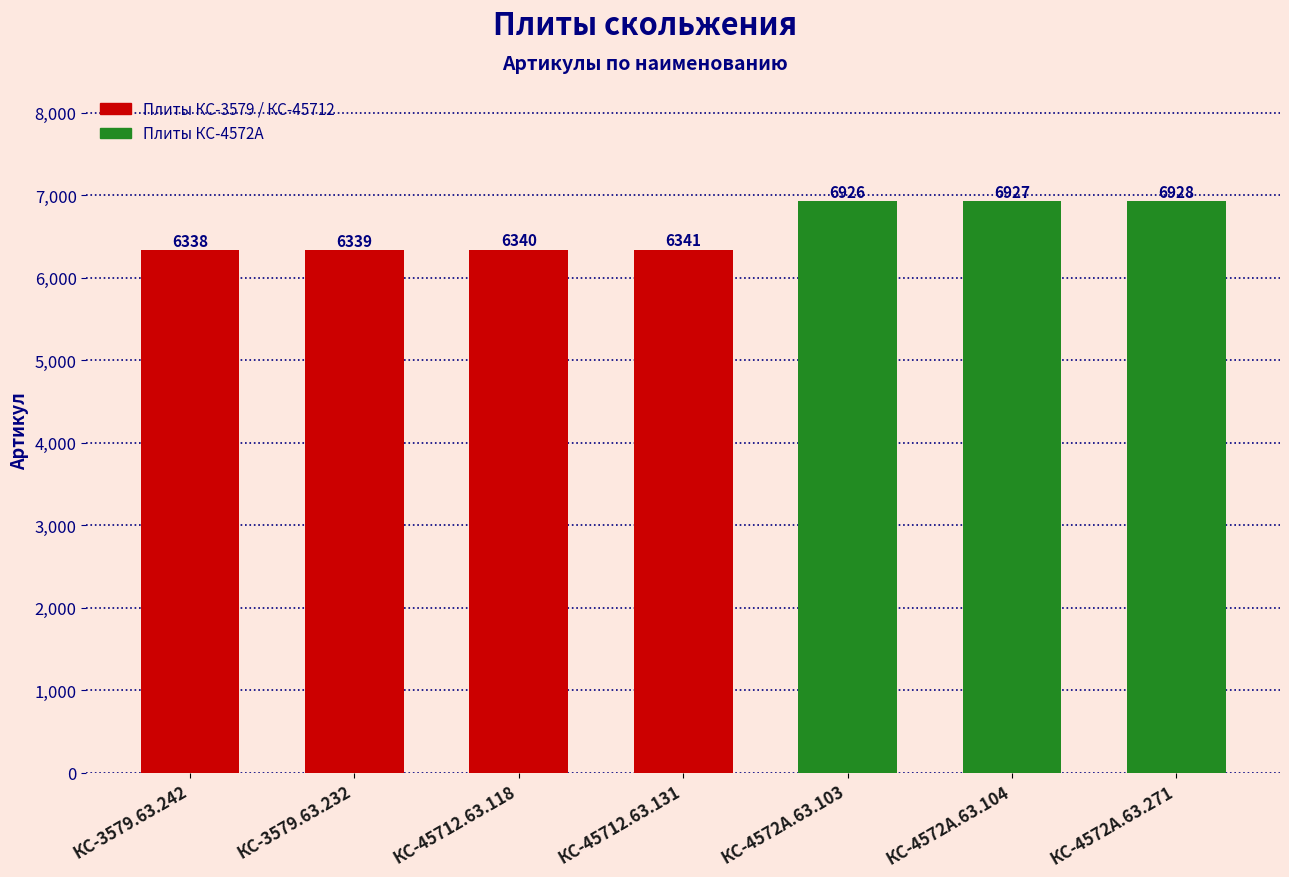

True or false: the data shows 6927 at КС-4572А.63.104.

True